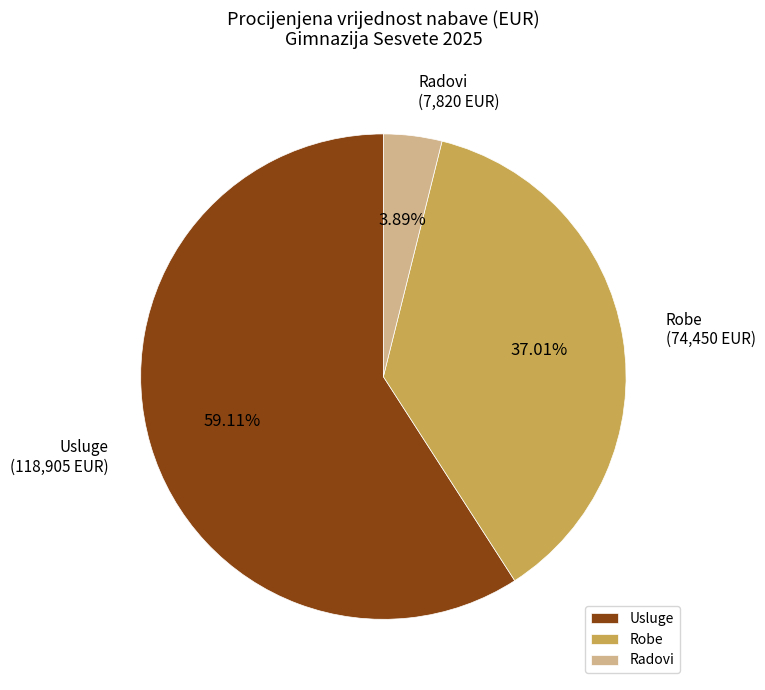

Count the number of slices in the pie.

3